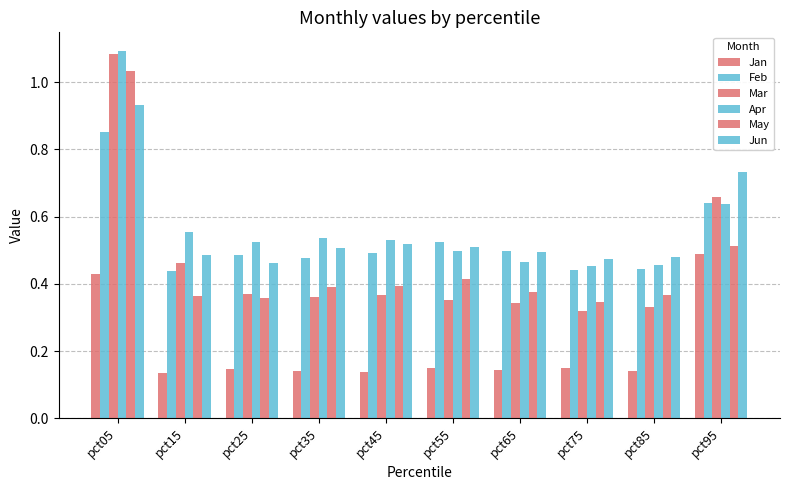

True or false: Apr has a value of 0.8 at pct65.

False